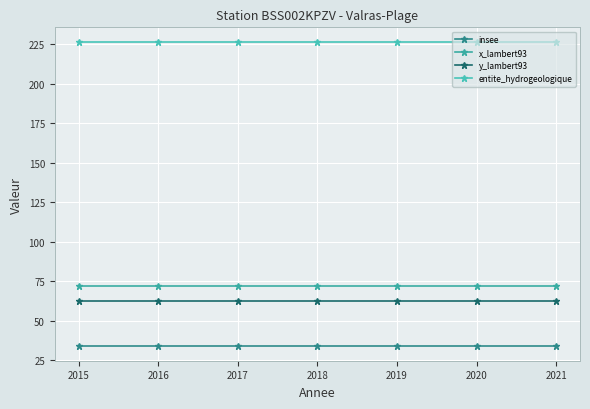

Which series has the largest total across all categories?

entite_hydrogeologique